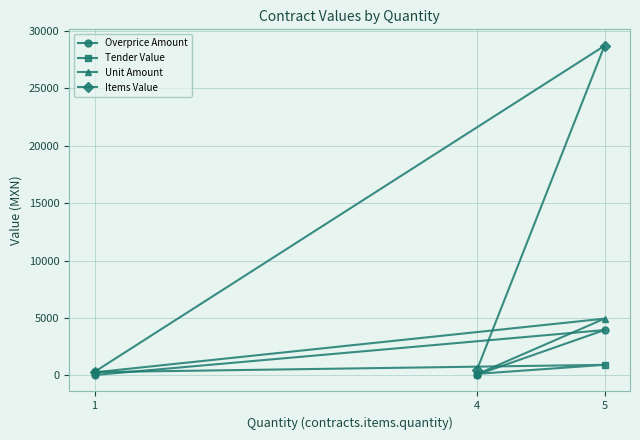

What is the value of the Items Value point at the 2nd from the left?

510.4